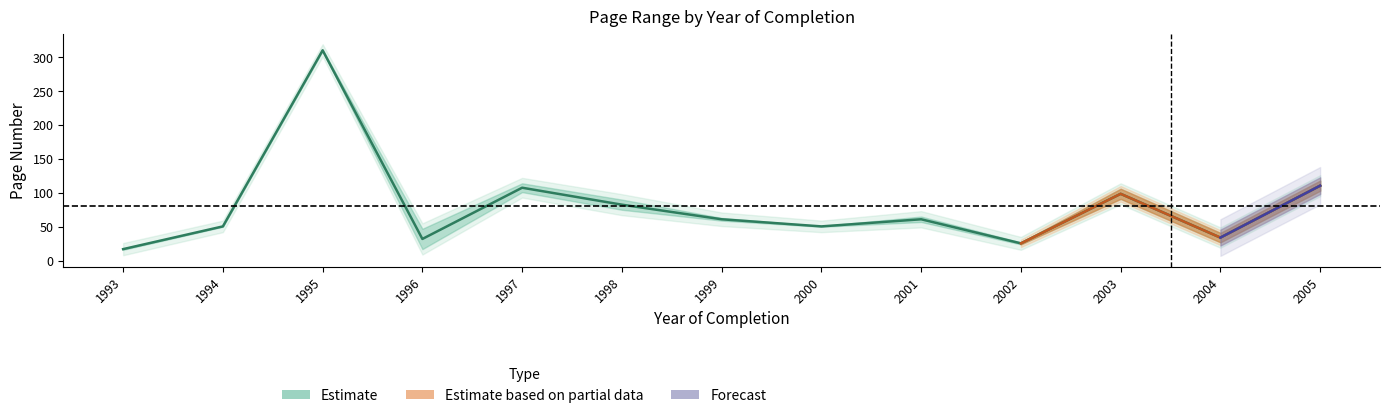

True or false: the data has more than 1 interior local peaks.

True